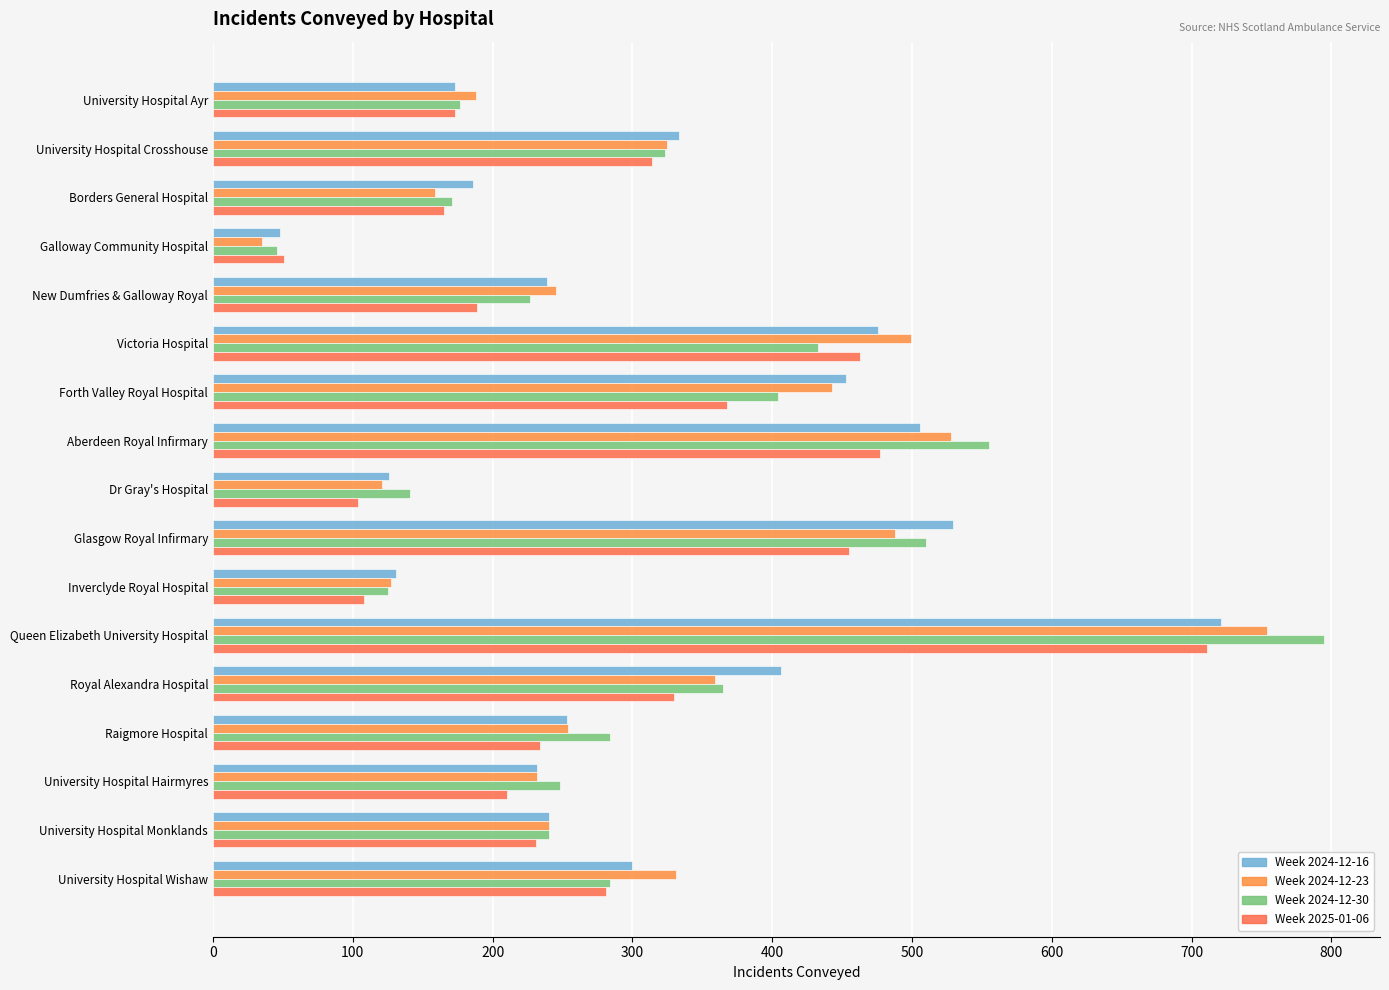

At how many categories does at least one series exceed 632?

1